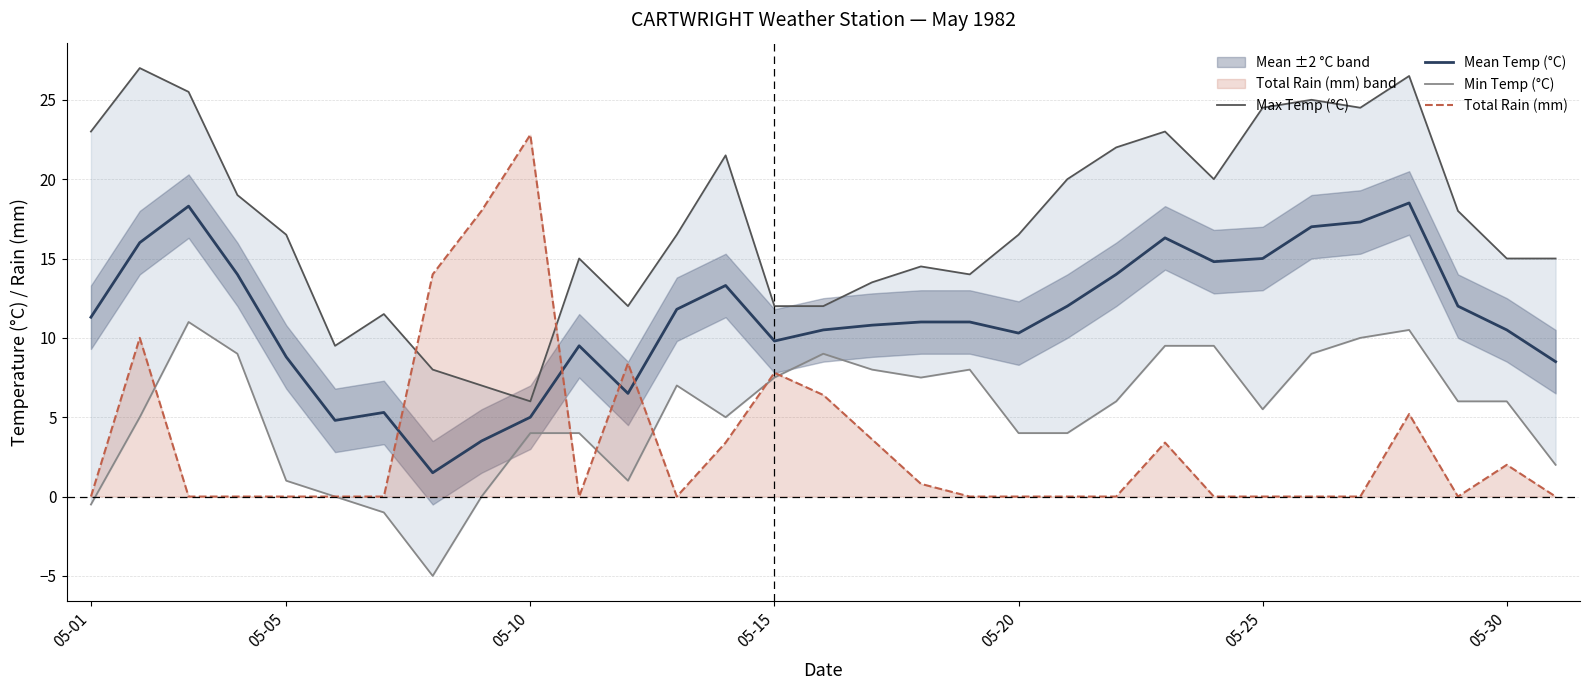

What are all the series names shown in the legend?

Max Temp (°C), Mean Temp (°C), Min Temp (°C), Total Rain (mm)